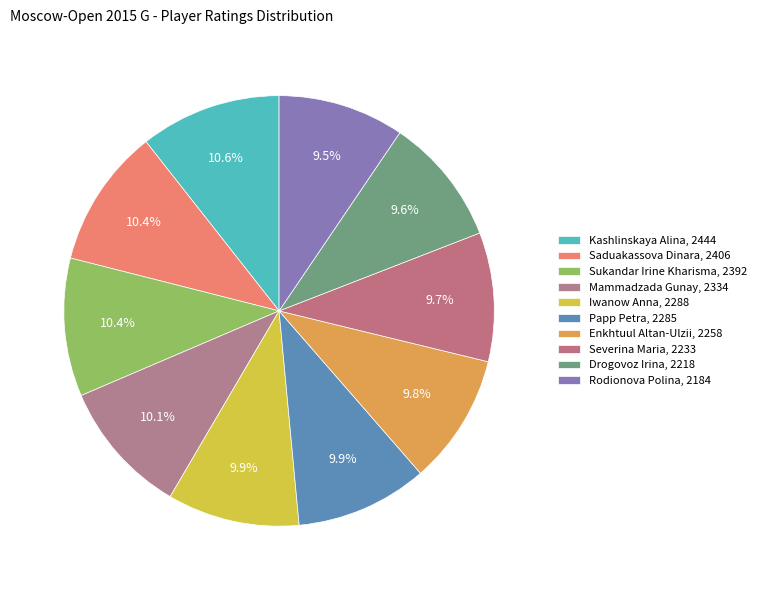

How many slices are in this pie chart?

10